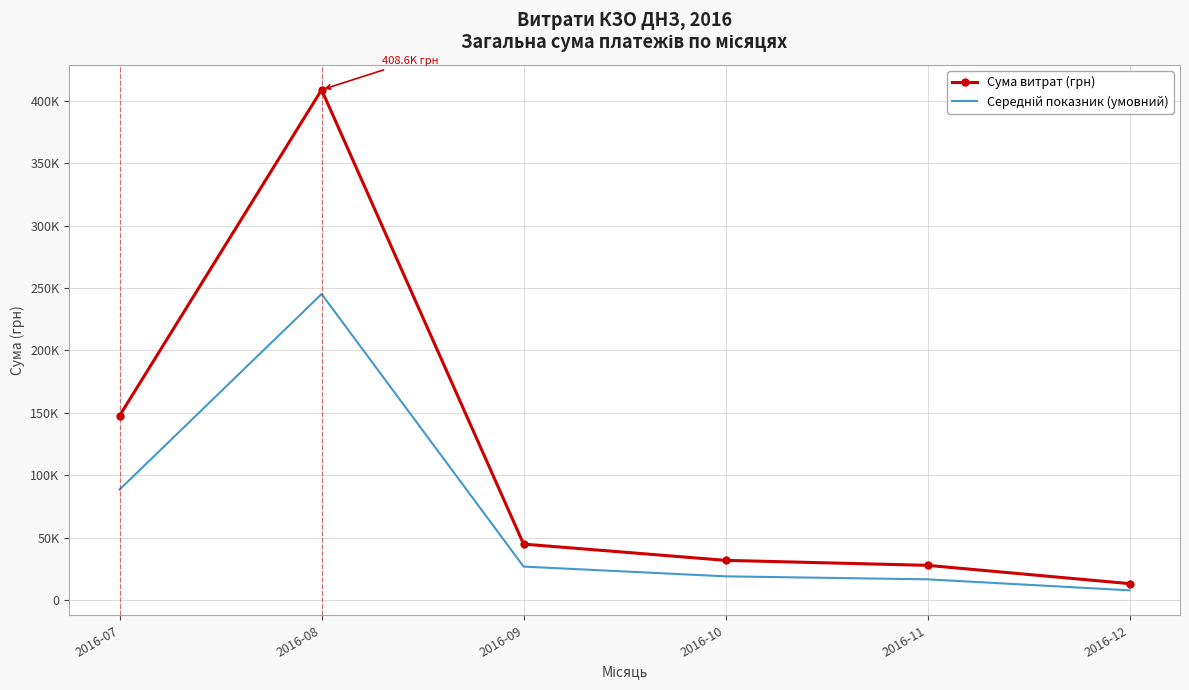

Reading right to left, extract all data points from this chart.

Сума витрат (грн): 2016-12=13360.0	2016-11=28000.0	2016-10=32000.0	2016-09=45000.0	2016-08=408627.1	2016-07=147837.9
Середній показник (умовний): 2016-12=8016.0	2016-11=16800.0	2016-10=19200.0	2016-09=27000.0	2016-08=245176.3	2016-07=88702.7